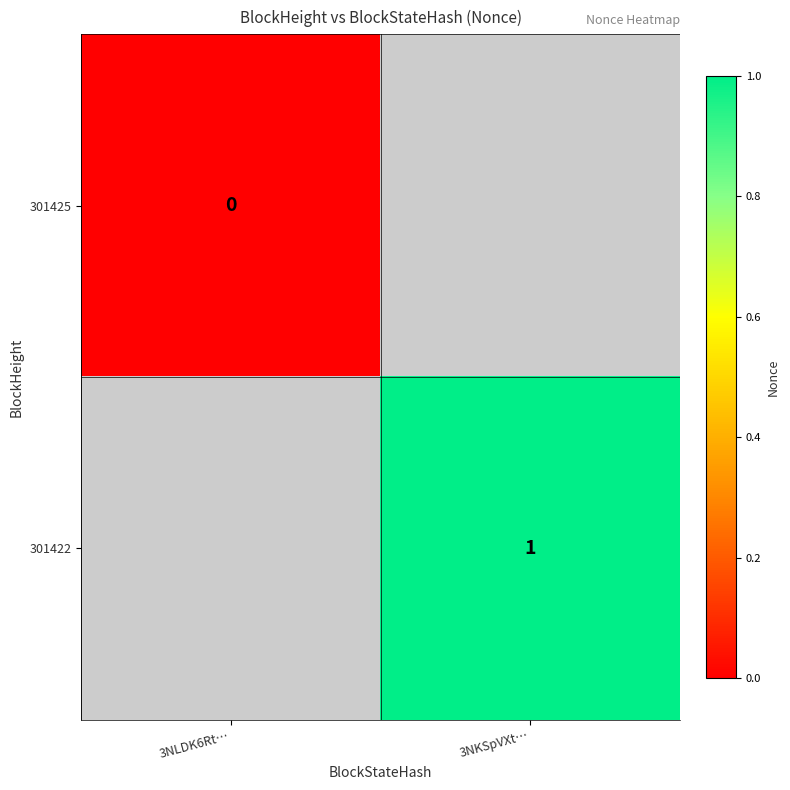

The value of 301422 at 3NKSpVXt… is 1. True or false?

True